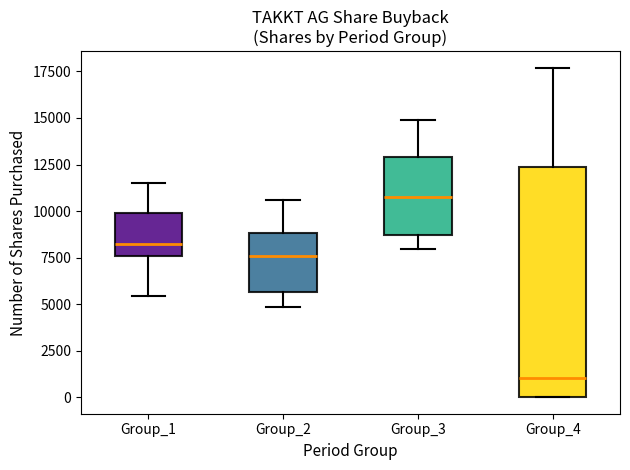

Which box has the lowest median line?

Group_4